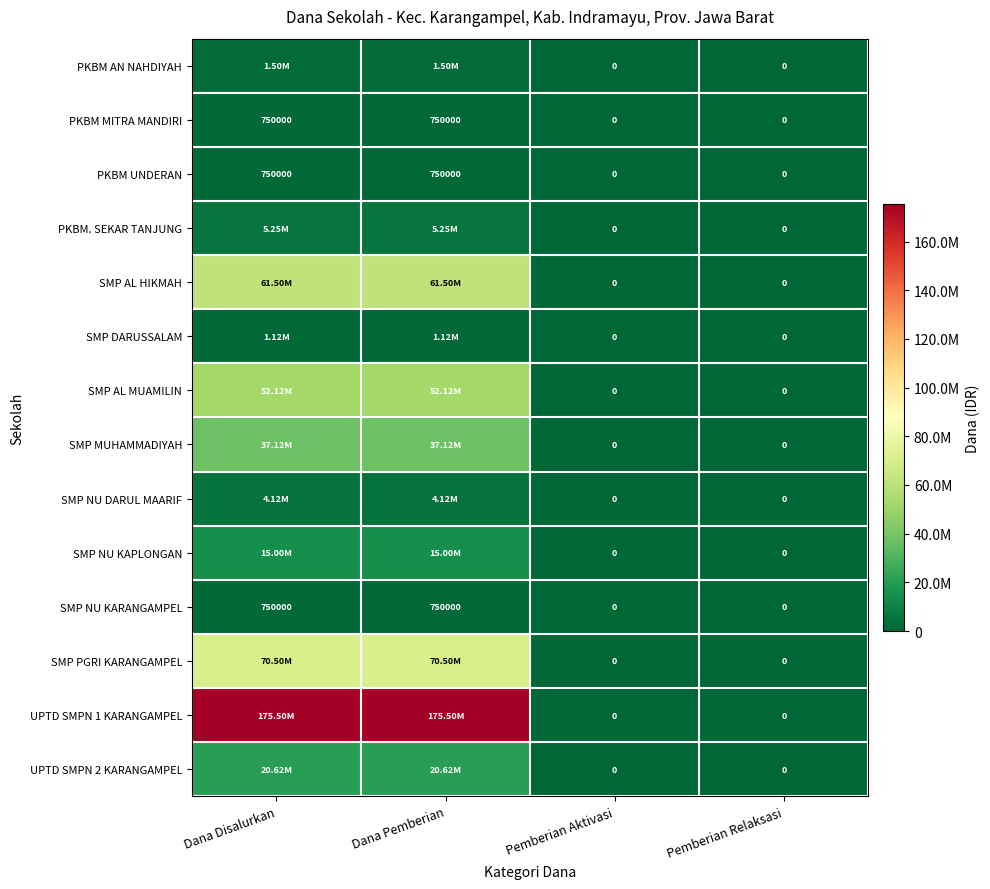

Where is PKBM AN NAHDIYAH nearest to the value 750000?

Dana Disalurkan